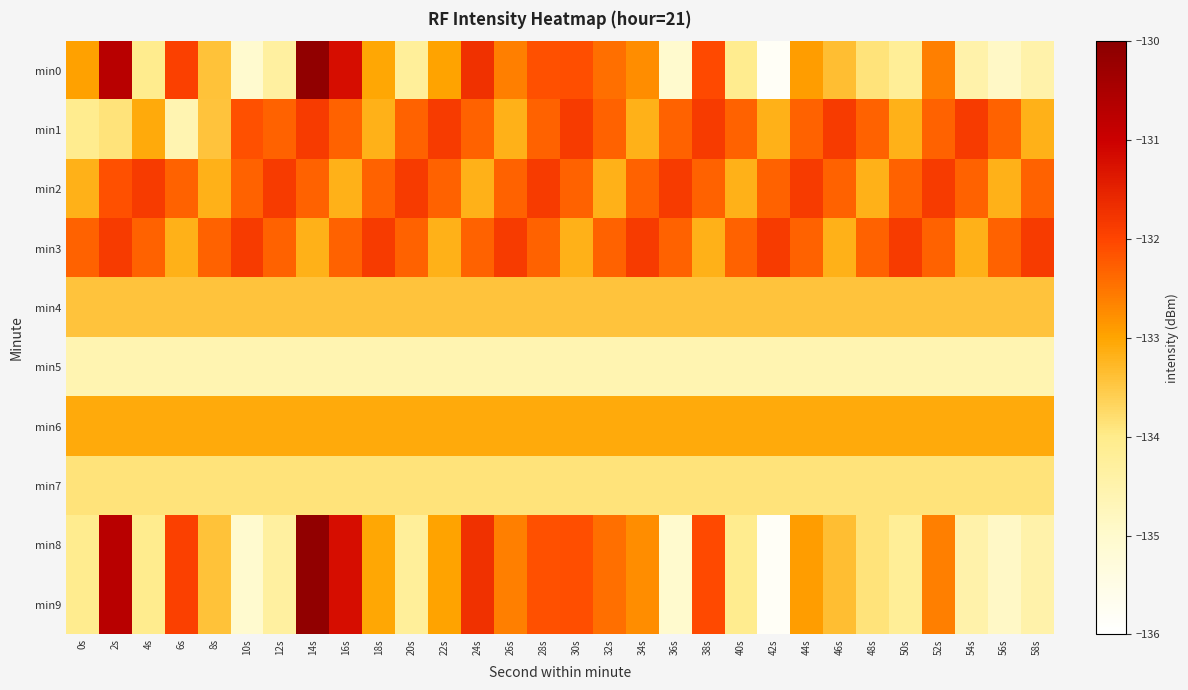

Reading right to left, what are all the values shown in this chart?

min0: 58s=-134.5	56s=-134.9	54s=-134.5	52s=-132.6	50s=-134.2	48s=-133.9	46s=-133.4	44s=-132.9	42s=-135.8	40s=-134.1	38s=-132.1	36s=-135.0	34s=-132.8	32s=-132.4	30s=-132.1	28s=-132.1	26s=-132.6	24s=-131.7	22s=-133.0	20s=-134.2	18s=-133.0	16s=-131.2	14s=-130.1	12s=-134.3	10s=-135.1	8s=-133.4	6s=-131.9	4s=-134.0	2s=-130.7	0s=-133.0
min1: 58s=-133.2	56s=-132.3	54s=-131.9	52s=-132.3	50s=-133.2	48s=-132.3	46s=-131.9	44s=-132.3	42s=-133.2	40s=-132.3	38s=-131.9	36s=-132.3	34s=-133.2	32s=-132.3	30s=-131.9	28s=-132.3	26s=-133.2	24s=-132.3	22s=-131.9	20s=-132.3	18s=-133.2	16s=-132.3	14s=-131.9	12s=-132.3	10s=-132.1	8s=-133.4	6s=-134.6	4s=-133.1	2s=-133.9	0s=-134.1
min2: 58s=-132.3	56s=-133.2	54s=-132.3	52s=-131.9	50s=-132.3	48s=-133.2	46s=-132.3	44s=-131.9	42s=-132.3	40s=-133.2	38s=-132.3	36s=-131.9	34s=-132.3	32s=-133.2	30s=-132.3	28s=-131.9	26s=-132.3	24s=-133.2	22s=-132.3	20s=-131.9	18s=-132.3	16s=-133.2	14s=-132.3	12s=-131.9	10s=-132.3	8s=-133.2	6s=-132.3	4s=-131.9	2s=-132.1	0s=-133.2
min3: 58s=-131.9	56s=-132.3	54s=-133.2	52s=-132.3	50s=-131.9	48s=-132.3	46s=-133.2	44s=-132.3	42s=-131.9	40s=-132.3	38s=-133.2	36s=-132.3	34s=-131.9	32s=-132.3	30s=-133.2	28s=-132.3	26s=-131.9	24s=-132.3	22s=-133.2	20s=-132.3	18s=-131.9	16s=-132.3	14s=-133.2	12s=-132.3	10s=-131.9	8s=-132.3	6s=-133.2	4s=-132.3	2s=-131.9	0s=-132.3
min4: 58s=-133.4	56s=-133.4	54s=-133.4	52s=-133.4	50s=-133.4	48s=-133.4	46s=-133.4	44s=-133.4	42s=-133.4	40s=-133.4	38s=-133.4	36s=-133.4	34s=-133.4	32s=-133.4	30s=-133.4	28s=-133.4	26s=-133.4	24s=-133.4	22s=-133.4	20s=-133.4	18s=-133.4	16s=-133.4	14s=-133.4	12s=-133.4	10s=-133.4	8s=-133.4	6s=-133.4	4s=-133.4	2s=-133.4	0s=-133.4
min5: 58s=-134.6	56s=-134.6	54s=-134.6	52s=-134.6	50s=-134.6	48s=-134.6	46s=-134.6	44s=-134.6	42s=-134.6	40s=-134.6	38s=-134.6	36s=-134.6	34s=-134.6	32s=-134.6	30s=-134.6	28s=-134.6	26s=-134.6	24s=-134.6	22s=-134.6	20s=-134.6	18s=-134.6	16s=-134.6	14s=-134.6	12s=-134.6	10s=-134.6	8s=-134.6	6s=-134.6	4s=-134.6	2s=-134.6	0s=-134.6
min6: 58s=-133.1	56s=-133.1	54s=-133.1	52s=-133.1	50s=-133.1	48s=-133.1	46s=-133.1	44s=-133.1	42s=-133.1	40s=-133.1	38s=-133.1	36s=-133.1	34s=-133.1	32s=-133.1	30s=-133.1	28s=-133.1	26s=-133.1	24s=-133.1	22s=-133.1	20s=-133.1	18s=-133.1	16s=-133.1	14s=-133.1	12s=-133.1	10s=-133.1	8s=-133.1	6s=-133.1	4s=-133.1	2s=-133.1	0s=-133.1
min7: 58s=-133.9	56s=-133.9	54s=-133.9	52s=-133.9	50s=-133.9	48s=-133.9	46s=-133.9	44s=-133.9	42s=-133.9	40s=-133.9	38s=-133.9	36s=-133.9	34s=-133.9	32s=-133.9	30s=-133.9	28s=-133.9	26s=-133.9	24s=-133.9	22s=-133.9	20s=-133.9	18s=-133.9	16s=-133.9	14s=-133.9	12s=-133.9	10s=-133.9	8s=-133.9	6s=-133.9	4s=-133.9	2s=-133.9	0s=-133.9
min8: 58s=-134.5	56s=-134.9	54s=-134.5	52s=-132.6	50s=-134.2	48s=-133.9	46s=-133.4	44s=-132.9	42s=-135.8	40s=-134.1	38s=-132.1	36s=-135.0	34s=-132.8	32s=-132.4	30s=-132.1	28s=-132.1	26s=-132.6	24s=-131.7	22s=-133.0	20s=-134.2	18s=-133.0	16s=-131.2	14s=-130.1	12s=-134.3	10s=-135.1	8s=-133.4	6s=-131.9	4s=-134.0	2s=-130.7	0s=-134.1
min9: 58s=-134.5	56s=-134.9	54s=-134.5	52s=-132.6	50s=-134.2	48s=-133.9	46s=-133.4	44s=-132.9	42s=-135.8	40s=-134.1	38s=-132.1	36s=-135.0	34s=-132.8	32s=-132.4	30s=-132.1	28s=-132.1	26s=-132.6	24s=-131.7	22s=-133.0	20s=-134.2	18s=-133.0	16s=-131.2	14s=-130.1	12s=-134.3	10s=-135.1	8s=-133.4	6s=-131.9	4s=-134.0	2s=-130.7	0s=-134.1